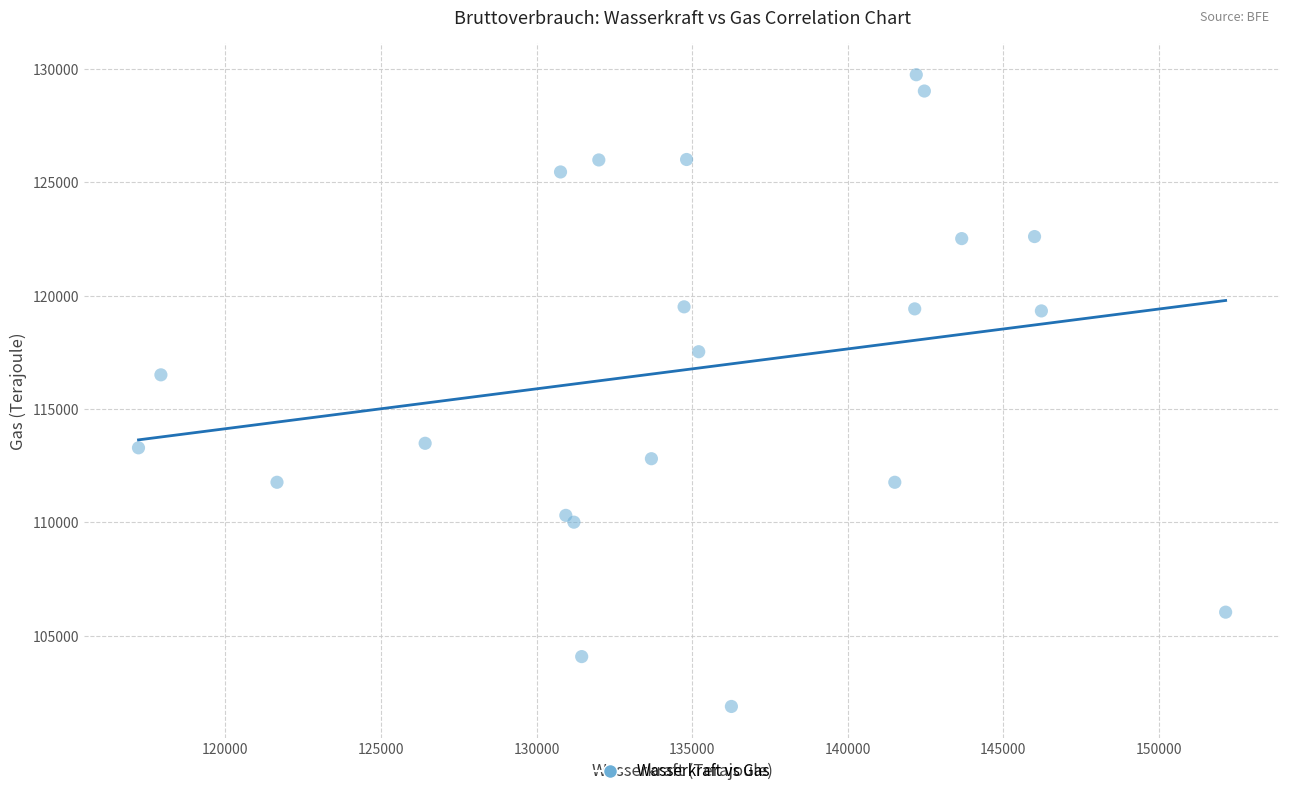

What Y value in the scatter plot is closest to 115815?

116510